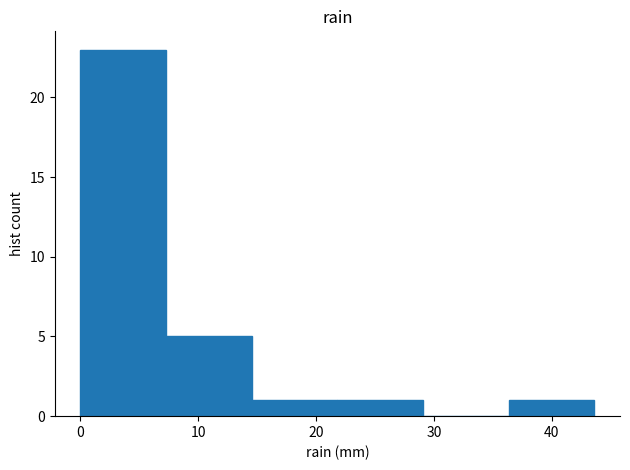

Reading left to right, list every bar in this chart as the range it spans on the x-axis followed by its height. Neither the bar edges nor the heights are printed on the chart, so give them approximately, as read against the axes.

0 to 7: 23
7 to 15: 5
15 to 22: 1
22 to 29: 1
29 to 36: 0
36 to 44: 1